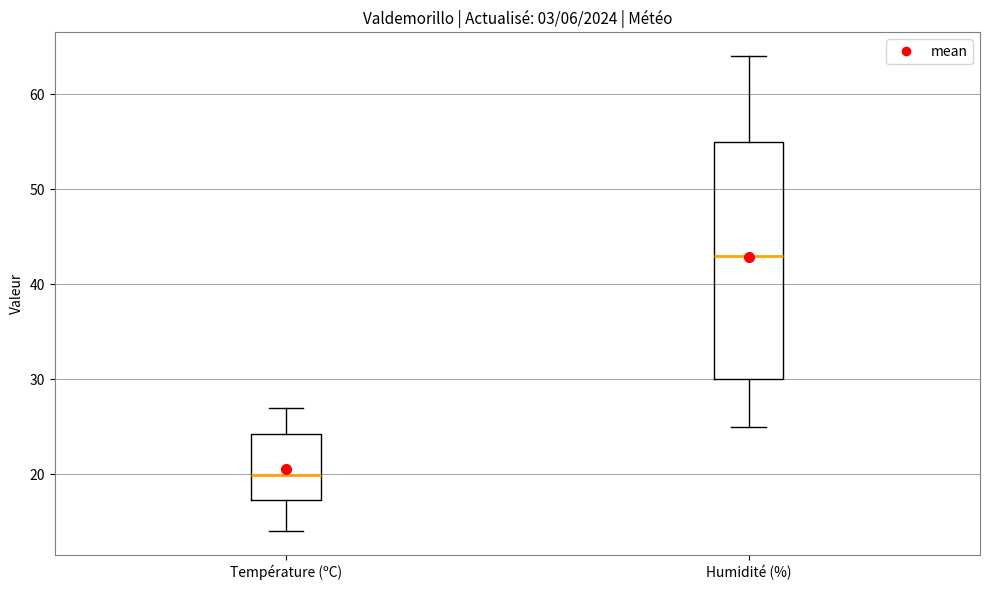

Reading left to right, transcribe this box plot: for each box, give where its median line is, the range the box spans, and where its two whiskers end, as read against the y-axis. The values are not printed on the chart, so give them approximately, as read against the axis.

Température (ºC): median 20, box 17 to 24, whiskers 14 to 27
Humidité (%): median 43, box 30 to 55, whiskers 25 to 64